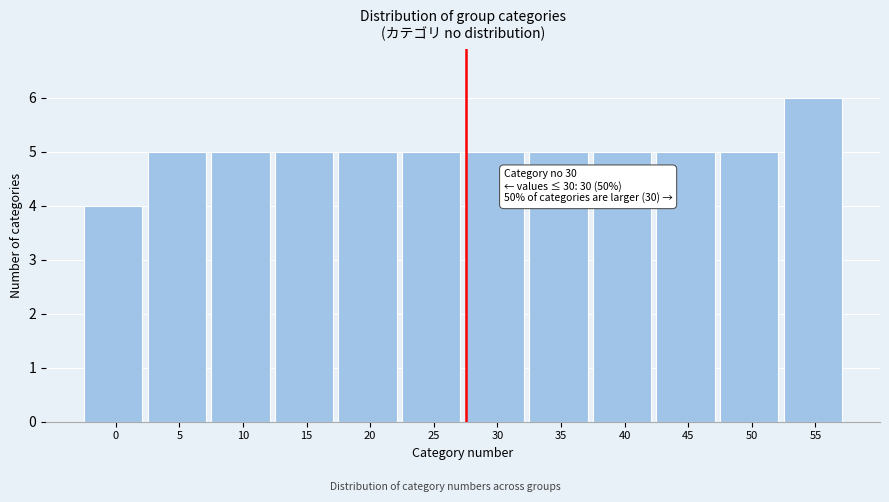

Reading right to left, extract all data points from this chart.

6	5	5	5	5	5	5	5	5	5	5	4